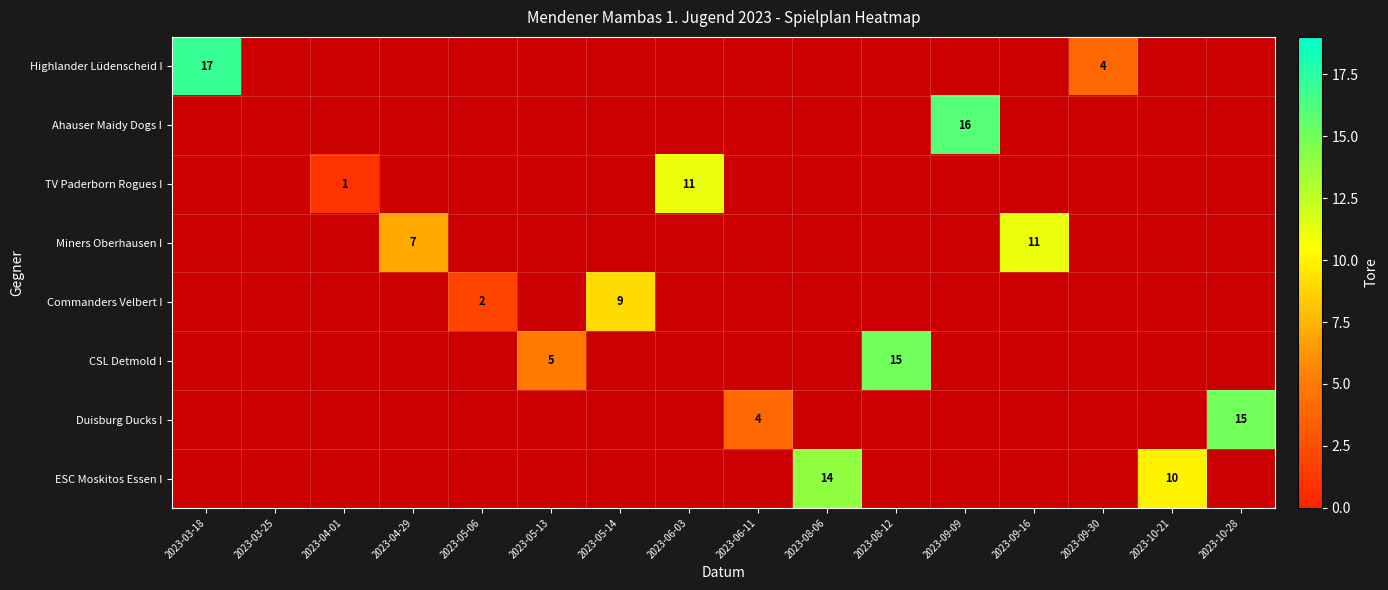

Which label corresponds to the largest value in the chart?

2023-03-18